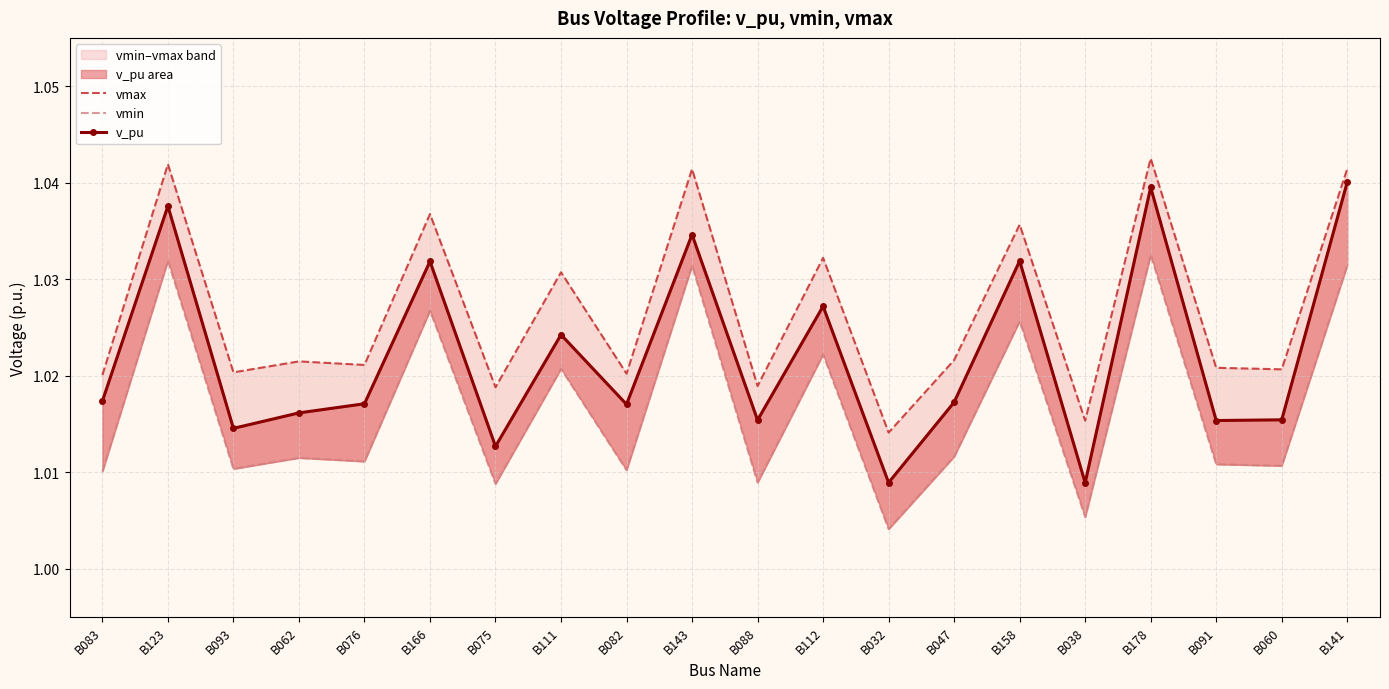

Reading left to right, extract all data points from this chart.

vmax: B083=1.0	B123=1.0	B093=1.0	B062=1.0	B076=1.0	B166=1.0	B075=1.0	B111=1.0	B082=1.0	B143=1.0	B088=1.0	B112=1.0	B032=1.0	B047=1.0	B158=1.0	B038=1.0	B178=1.0	B091=1.0	B060=1.0	B141=1.0
vmin: B083=1.0	B123=1.0	B093=1.0	B062=1.0	B076=1.0	B166=1.0	B075=1.0	B111=1.0	B082=1.0	B143=1.0	B088=1.0	B112=1.0	B032=1.0	B047=1.0	B158=1.0	B038=1.0	B178=1.0	B091=1.0	B060=1.0	B141=1.0
v_pu: B083=1.0	B123=1.0	B093=1.0	B062=1.0	B076=1.0	B166=1.0	B075=1.0	B111=1.0	B082=1.0	B143=1.0	B088=1.0	B112=1.0	B032=1.0	B047=1.0	B158=1.0	B038=1.0	B178=1.0	B091=1.0	B060=1.0	B141=1.0